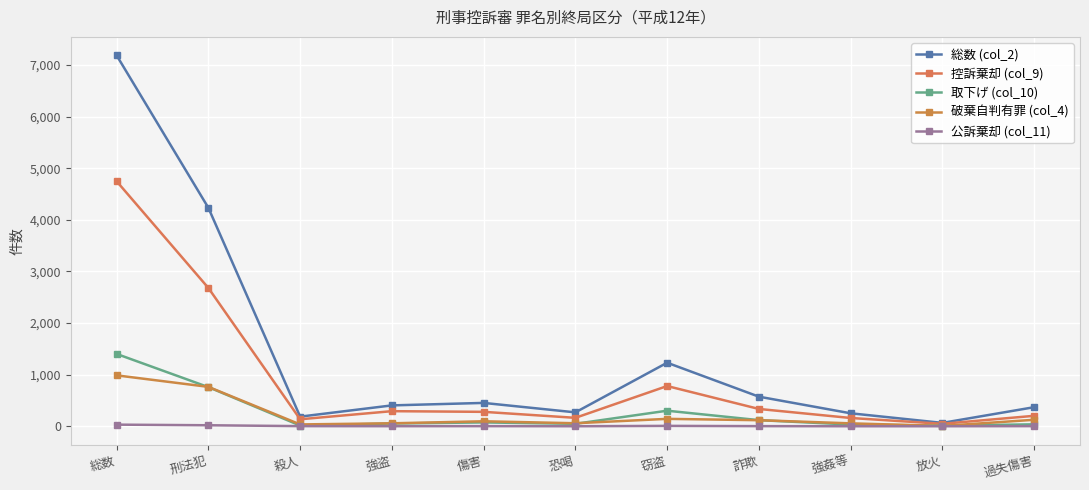

What is the label of the 5th point from the left?

傷害